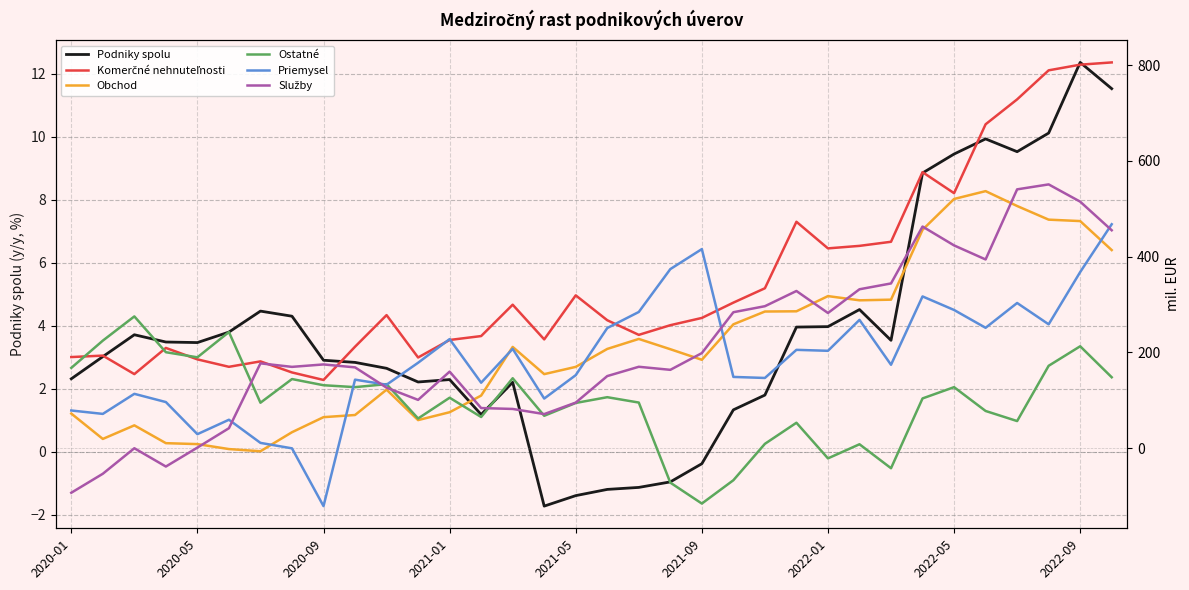

At which label does Podniky spolu reach its peak?

2022-09